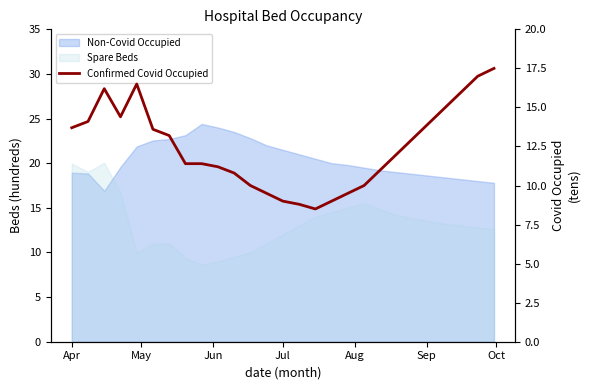

Where is the first local maximum?

Jun